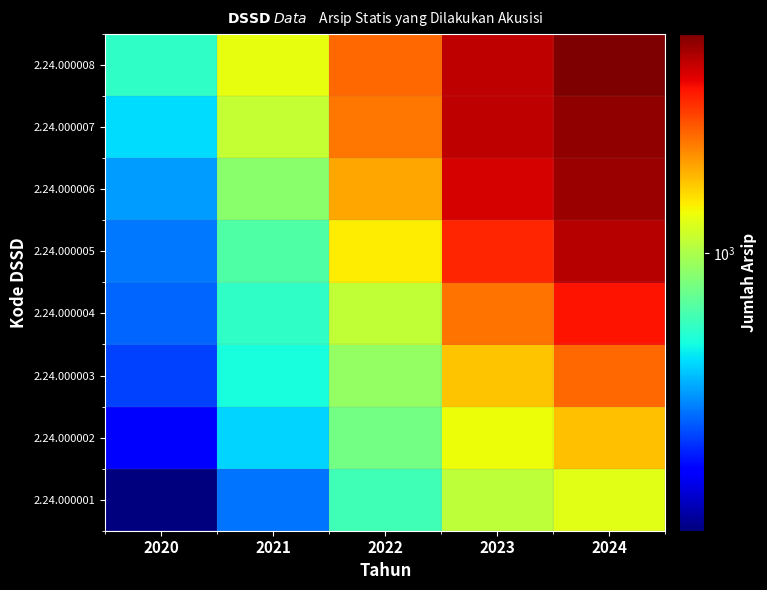

What is the total value across all series at 2022?

10420.9